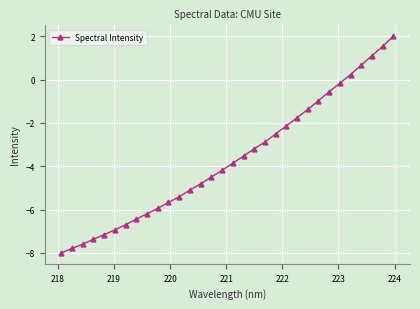

What is the difference between the maximum and second lowest values?

9.8